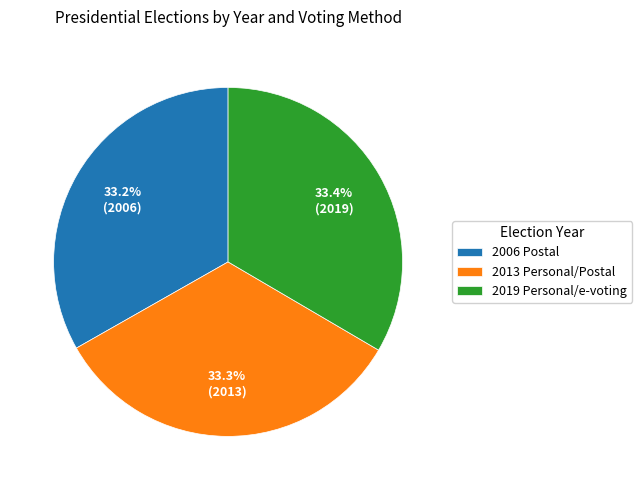

How many slices are in this pie chart?

3